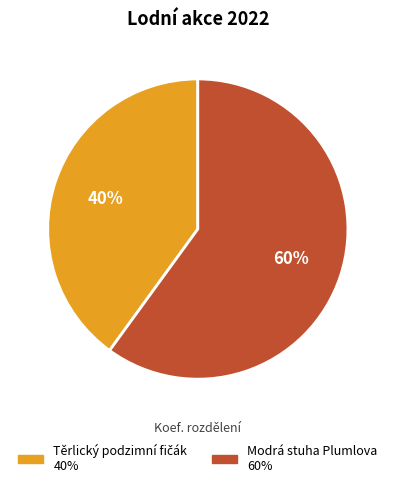

To the nearest percent, what is the difference between the largest and smallest slice percentages?

20%